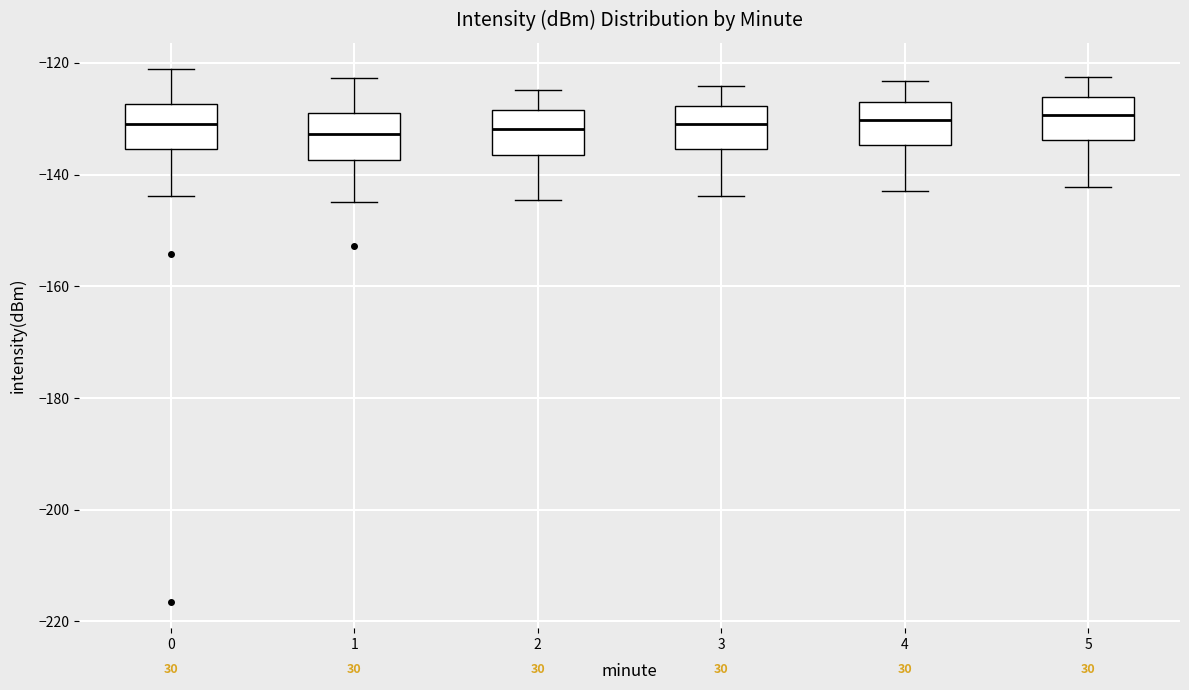

Reading left to right, read every box against the y-axis: the position of its median line, the range the box covers, and the ends of its whiskers. The values are not printed on the chart, so give them approximately, as read against the axis.

0: median -132, box -136 to -128, whiskers -144 to -122
1: median -132, box -138 to -128, whiskers -144 to -122
2: median -132, box -136 to -128, whiskers -144 to -124
3: median -130, box -136 to -128, whiskers -144 to -124
4: median -130, box -134 to -126, whiskers -142 to -124
5: median -130, box -134 to -126, whiskers -142 to -122